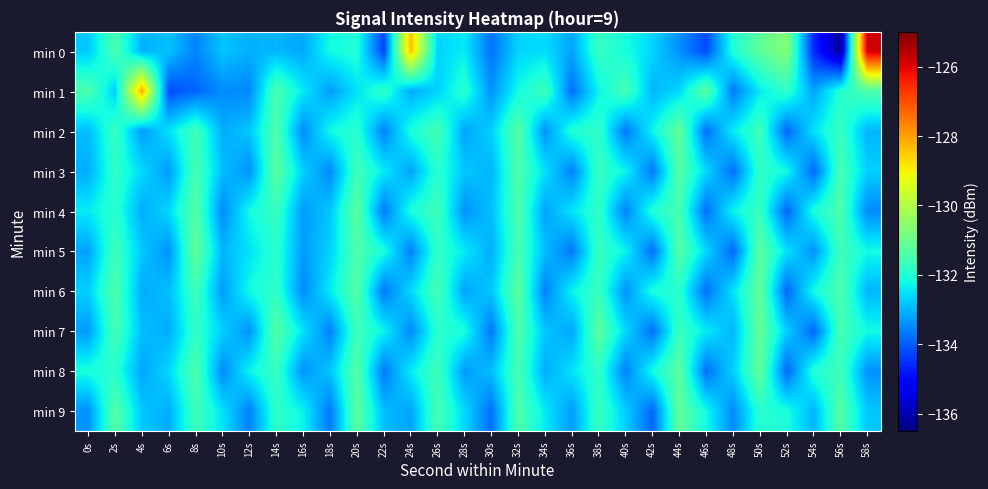

Reading left to right, extract all data points from this chart.

min 0: 0s=-132.8	2s=-131.4	4s=-133.0	6s=-132.9	8s=-133.6	10s=-132.8	12s=-133.1	14s=-133.0	16s=-133.2	18s=-132.2	20s=-132.0	22s=-134.3	24s=-128.3	26s=-132.6	28s=-132.4	30s=-133.8	32s=-132.7	34s=-132.6	36s=-133.2	38s=-131.7	40s=-132.1	42s=-132.6	44s=-133.4	46s=-134.2	48s=-132.0	50s=-131.2	52s=-130.6	54s=-134.6	56s=-136.2	58s=-125.8
min 1: 0s=-131.4	2s=-132.7	4s=-128.1	6s=-134.2	8s=-133.9	10s=-133.5	12s=-133.5	14s=-131.5	16s=-132.4	18s=-133.3	20s=-132.5	22s=-131.8	24s=-133.1	26s=-132.7	28s=-131.9	30s=-133.4	32s=-132.2	34s=-131.6	36s=-133.8	38s=-132.3	40s=-131.5	42s=-133.0	44s=-132.6	46s=-131.2	48s=-133.7	50s=-132.4	52s=-131.8	54s=-133.2	56s=-132.0	58s=-131.4
min 2: 0s=-132.9	2s=-131.7	4s=-133.3	6s=-132.5	8s=-131.6	10s=-133.1	12s=-132.8	14s=-131.4	16s=-133.5	18s=-132.2	20s=-131.9	22s=-133.6	24s=-132.1	26s=-131.5	28s=-133.2	30s=-132.7	32s=-131.3	34s=-133.4	36s=-132.0	38s=-131.8	40s=-133.7	42s=-132.3	44s=-131.1	46s=-133.8	48s=-132.4	50s=-131.6	52s=-133.9	54s=-132.5	56s=-131.7	58s=-133.0
min 3: 0s=-133.1	2s=-131.8	4s=-132.6	6s=-133.3	8s=-131.5	10s=-132.9	12s=-133.4	14s=-131.2	16s=-132.7	18s=-133.5	20s=-131.6	22s=-132.4	24s=-133.2	26s=-131.9	28s=-132.8	30s=-133.0	32s=-131.4	34s=-132.5	36s=-133.6	38s=-131.7	40s=-132.3	42s=-133.7	44s=-131.3	46s=-132.6	48s=-133.8	50s=-131.8	52s=-132.2	54s=-133.9	56s=-131.5	58s=-132.7
min 4: 0s=-132.4	2s=-131.9	4s=-133.1	6s=-132.6	8s=-131.3	10s=-133.5	12s=-132.2	14s=-131.7	16s=-133.3	18s=-132.8	20s=-131.2	22s=-133.7	24s=-132.1	26s=-131.6	28s=-133.4	30s=-132.9	32s=-131.4	34s=-133.2	36s=-132.5	38s=-131.8	40s=-133.6	42s=-132.0	44s=-131.5	46s=-133.8	48s=-132.3	50s=-131.7	52s=-133.9	54s=-132.1	56s=-131.4	58s=-133.5
min 5: 0s=-133.2	2s=-131.6	4s=-132.8	6s=-133.4	8s=-131.1	10s=-133.0	12s=-132.5	14s=-131.9	16s=-133.3	18s=-132.7	20s=-131.4	22s=-132.1	24s=-133.6	26s=-131.8	28s=-132.4	30s=-133.1	32s=-131.5	34s=-132.9	36s=-133.7	38s=-131.7	40s=-132.3	42s=-133.8	44s=-131.3	46s=-132.6	48s=-133.9	50s=-131.2	52s=-132.5	54s=-133.4	56s=-131.6	58s=-132.2
min 6: 0s=-132.7	2s=-131.4	4s=-133.1	6s=-132.9	8s=-131.6	10s=-133.3	12s=-132.2	14s=-131.8	16s=-133.5	18s=-132.4	20s=-131.3	22s=-133.7	24s=-132.6	26s=-131.5	28s=-133.2	30s=-132.8	32s=-131.2	34s=-133.6	36s=-132.3	38s=-131.7	40s=-133.4	42s=-132.1	44s=-131.9	46s=-133.8	48s=-132.5	50s=-131.1	52s=-133.9	54s=-132.2	56s=-131.4	58s=-133.0
min 7: 0s=-133.3	2s=-131.5	4s=-132.9	6s=-133.1	8s=-131.8	10s=-132.7	12s=-133.4	14s=-131.3	16s=-132.5	18s=-133.6	20s=-131.6	22s=-132.3	24s=-133.5	26s=-131.9	28s=-132.1	30s=-133.7	32s=-131.4	34s=-132.8	36s=-133.2	38s=-131.2	40s=-132.6	42s=-133.8	44s=-131.7	46s=-132.4	48s=-133.0	50s=-131.1	52s=-132.7	54s=-133.9	56s=-131.5	58s=-132.2
min 8: 0s=-132.1	2s=-131.9	4s=-133.2	6s=-132.6	8s=-131.4	10s=-133.5	12s=-132.3	14s=-131.7	16s=-133.4	18s=-132.8	20s=-131.3	22s=-133.7	24s=-132.4	26s=-131.6	28s=-133.3	30s=-132.9	32s=-131.5	34s=-133.1	36s=-132.5	38s=-131.8	40s=-133.6	42s=-132.2	44s=-131.2	46s=-133.8	48s=-132.7	50s=-131.1	52s=-133.9	54s=-132.0	56s=-131.6	58s=-133.4
min 9: 0s=-133.4	2s=-131.3	4s=-132.8	6s=-133.1	8s=-131.6	10s=-132.5	12s=-133.6	14s=-131.8	16s=-132.3	18s=-133.7	20s=-131.2	22s=-132.9	24s=-133.2	26s=-131.5	28s=-132.6	30s=-133.8	32s=-131.4	34s=-132.4	36s=-133.3	38s=-131.7	40s=-132.7	42s=-133.9	44s=-131.1	46s=-132.2	48s=-133.5	50s=-131.9	52s=-132.1	54s=-133.0	56s=-131.3	58s=-132.8